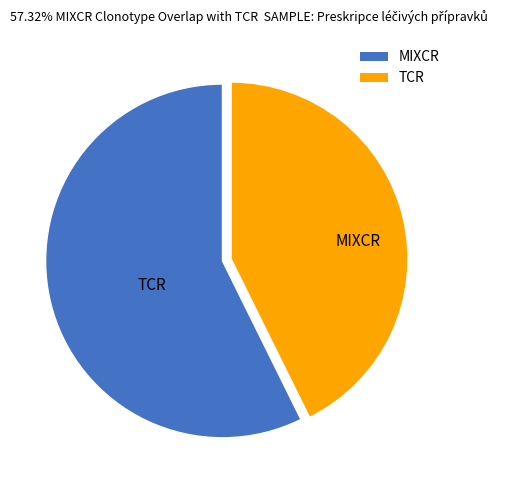

Does any single category account for the majority?

Yes